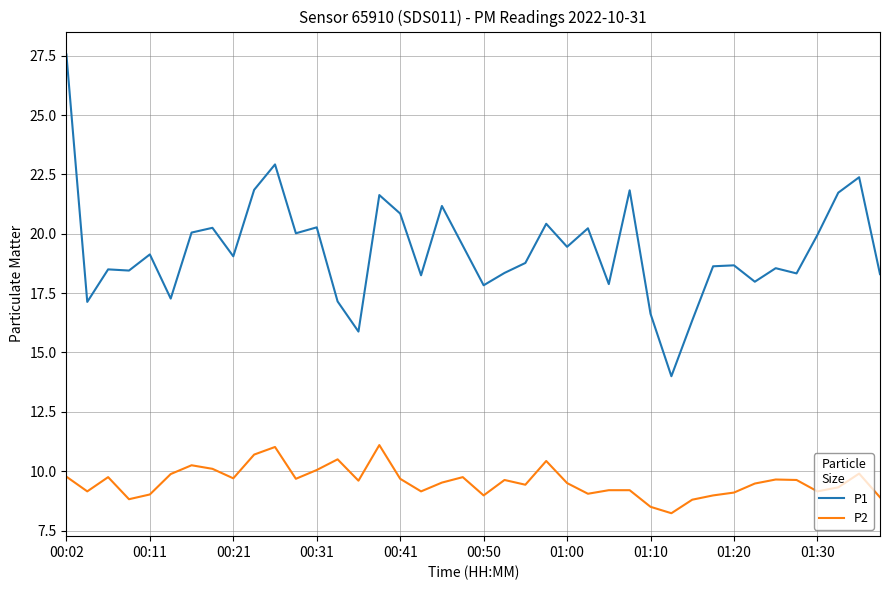

Which series has the largest total across all categories?

P1